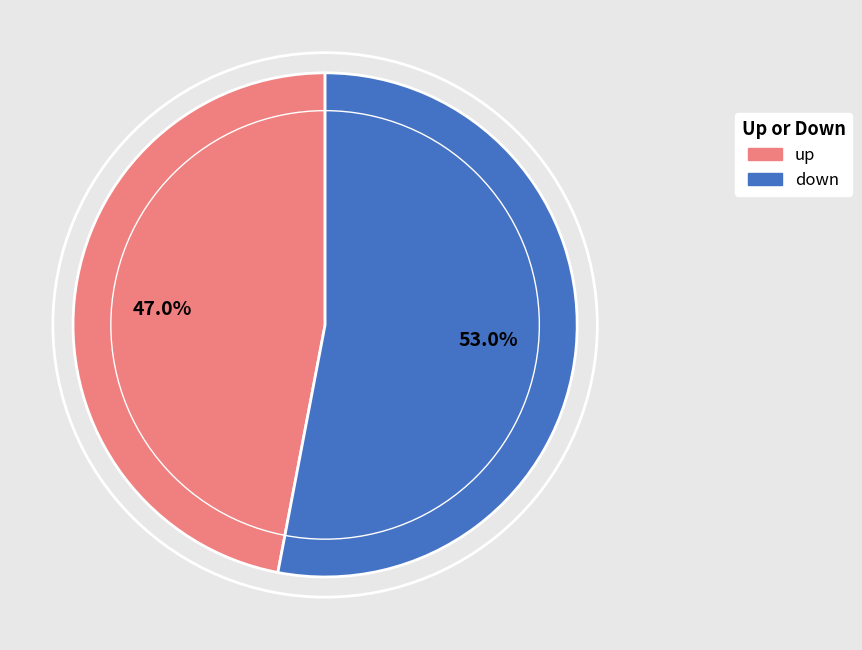

Which has a higher value, up or down?

down